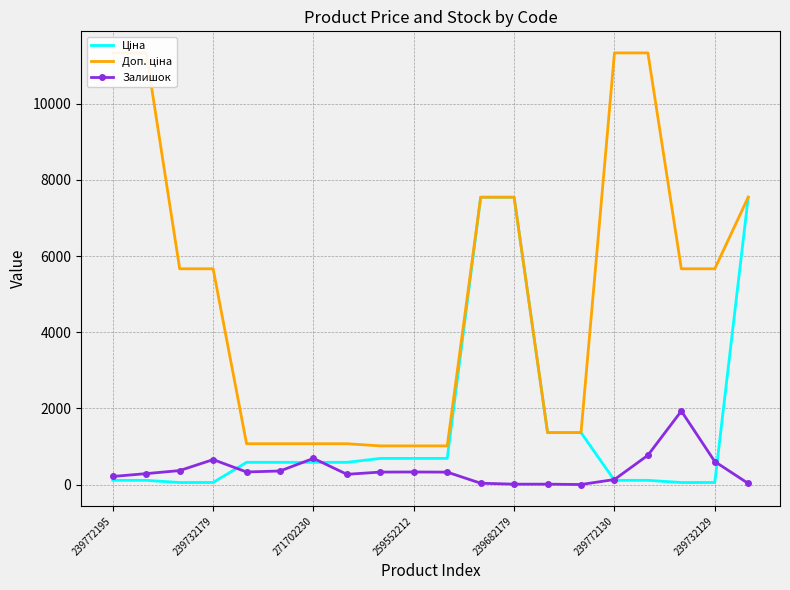

What are all the series names shown in the legend?

Ціна, Доп. ціна, Залишок